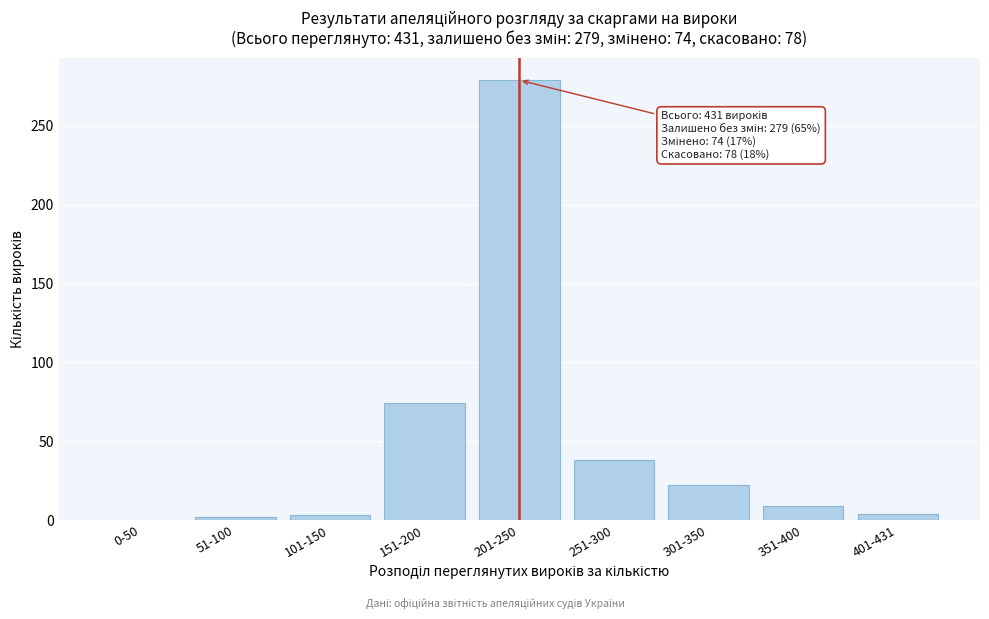

At which category does the chart reach its peak across all series?

201-250